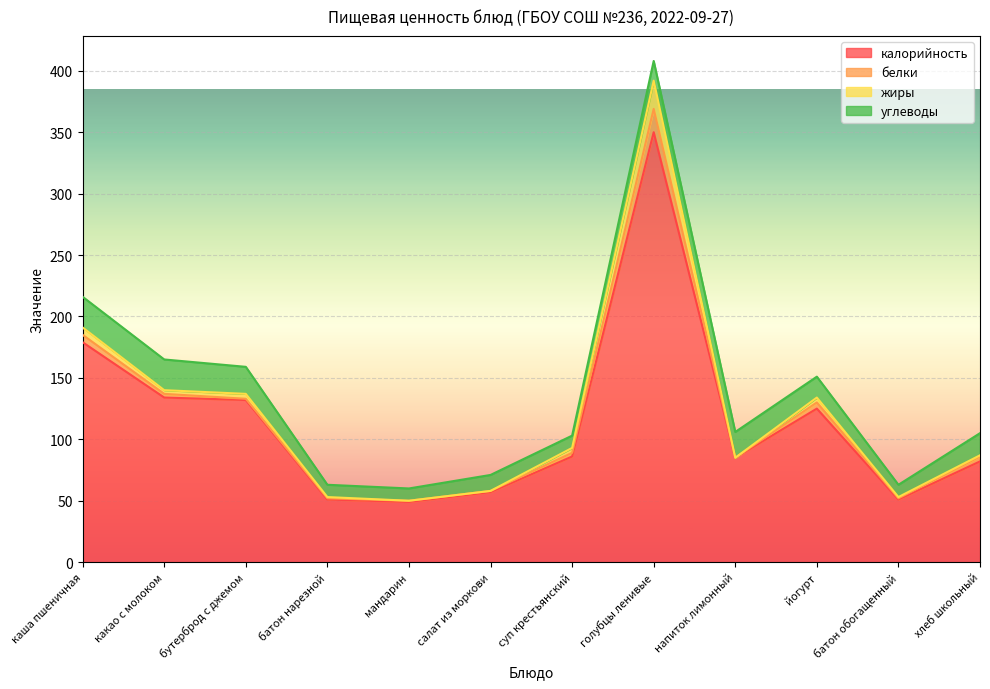

How many values in жиры are above zero?

9